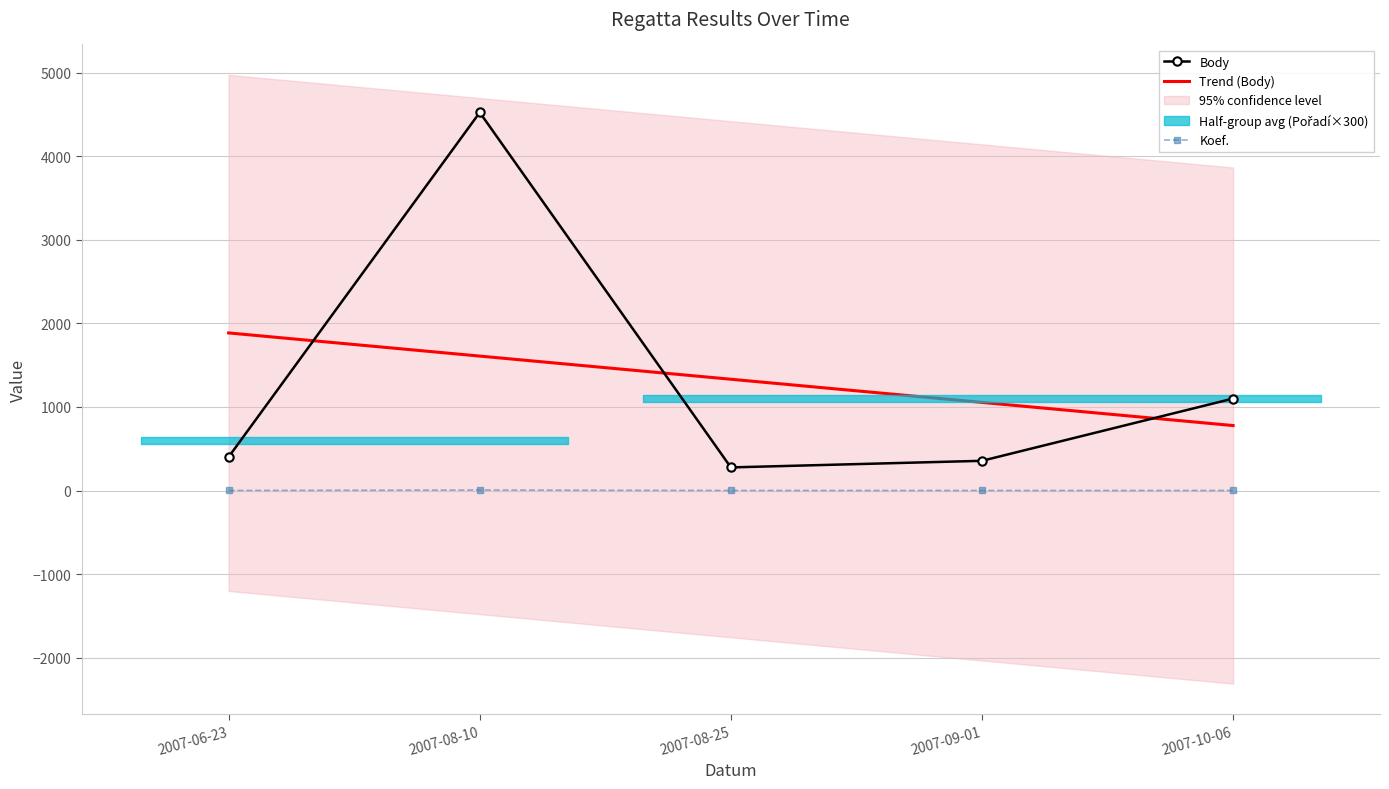

The Body series shows 402.0 at 2007-06-23. True or false?

True